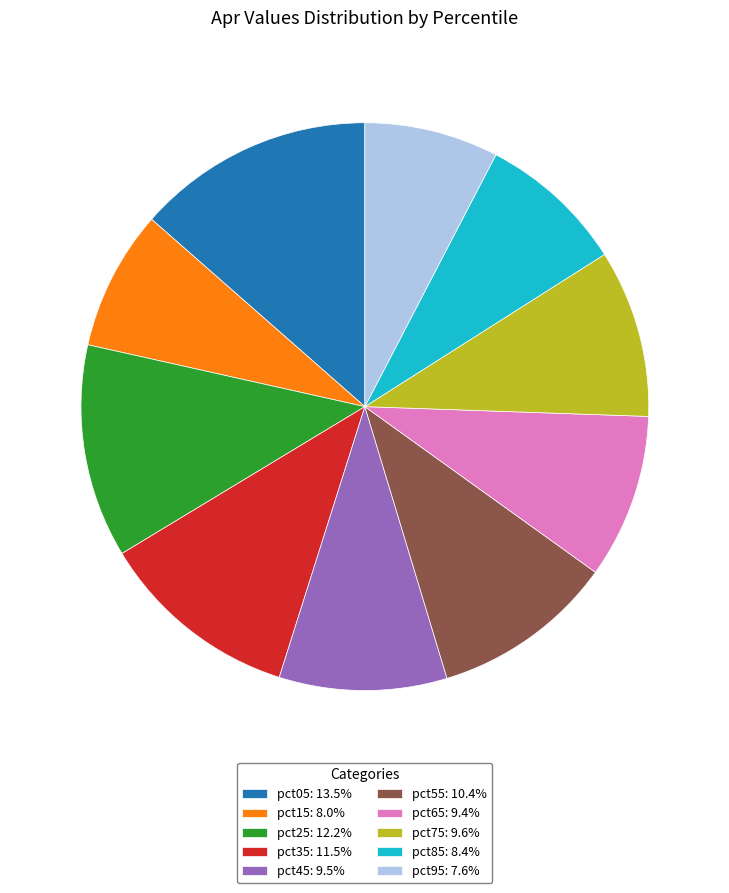

Combined, do pct25: 12.2% and pct05: 13.5% account for over 50%?

No